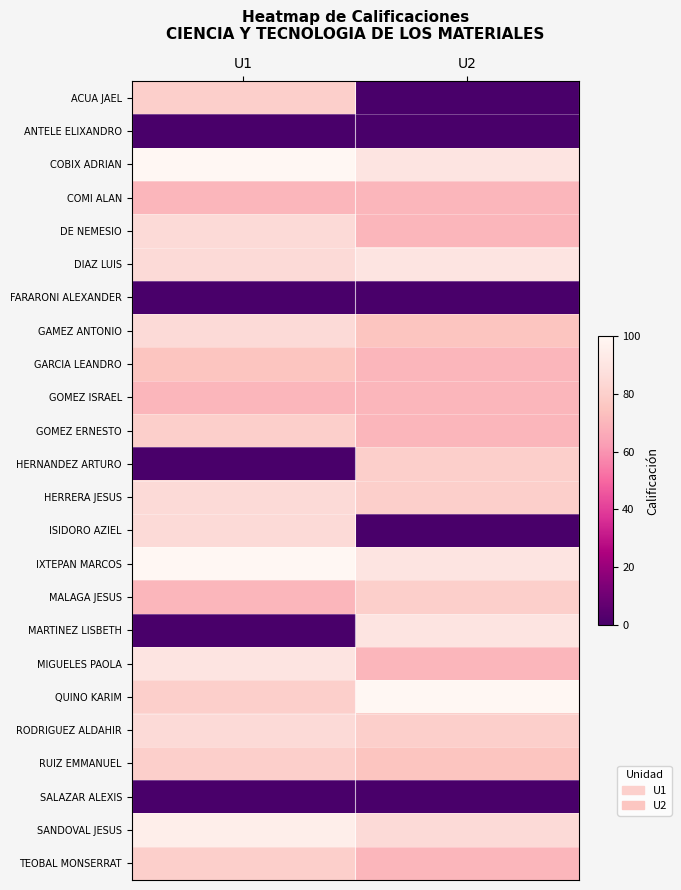

Which label corresponds to the largest value in the chart?

U1